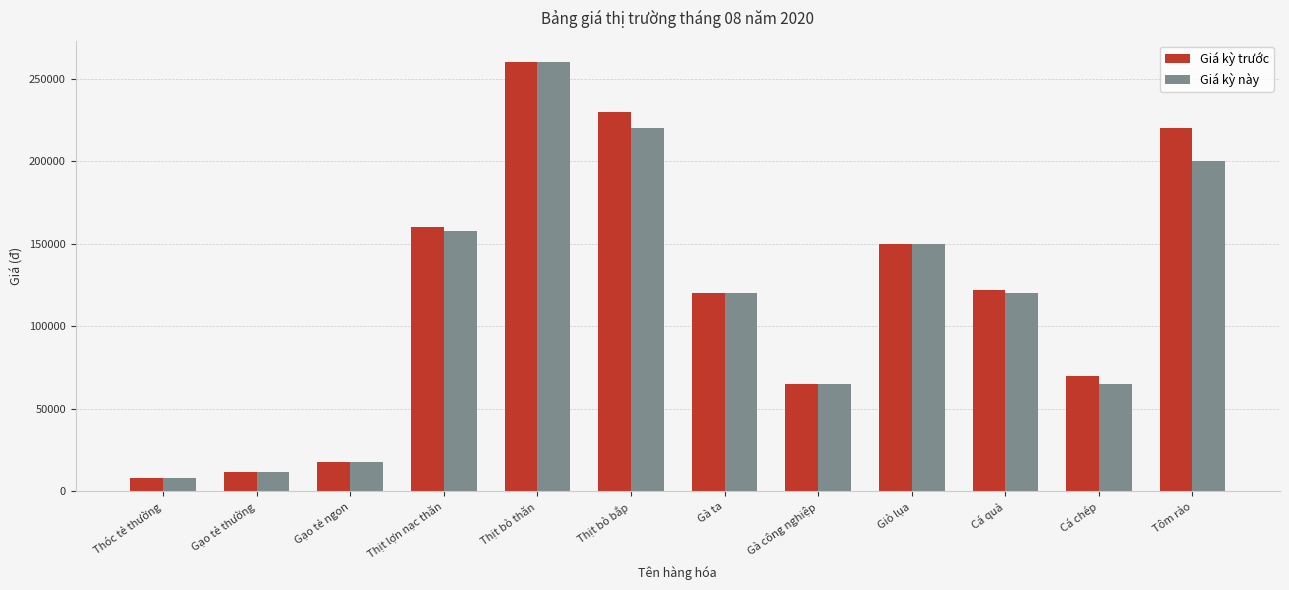

At how many categories does at least one series exceed 196091?

3